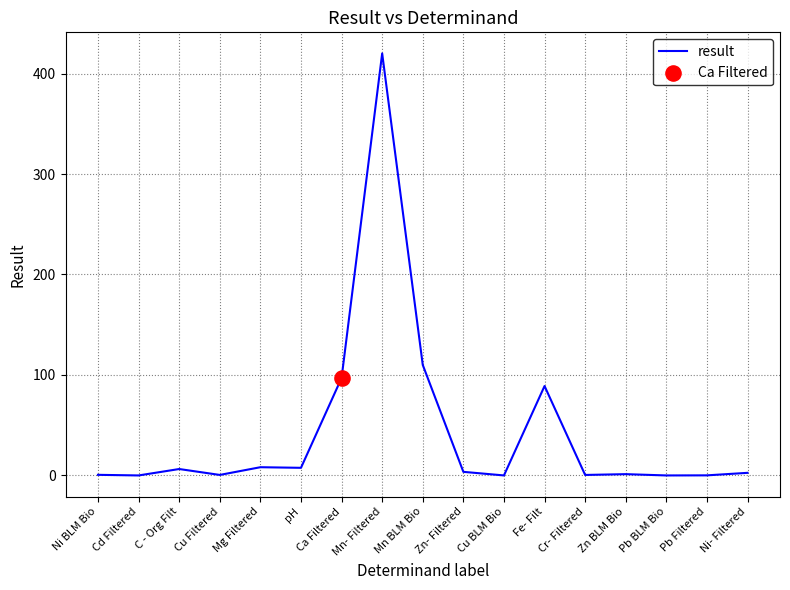

What is the change in value from pH to Pb BLM Bio?

-7.6